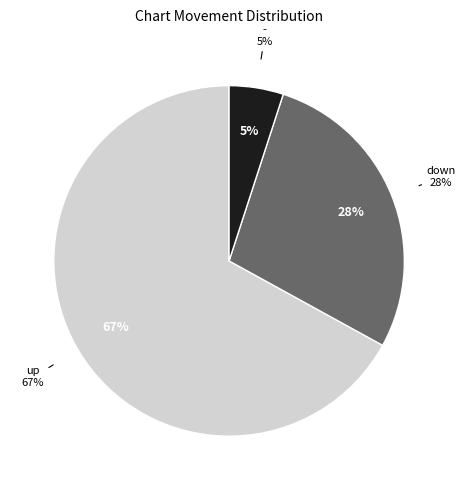

Do up and new together represent more than half of the pie?

Yes